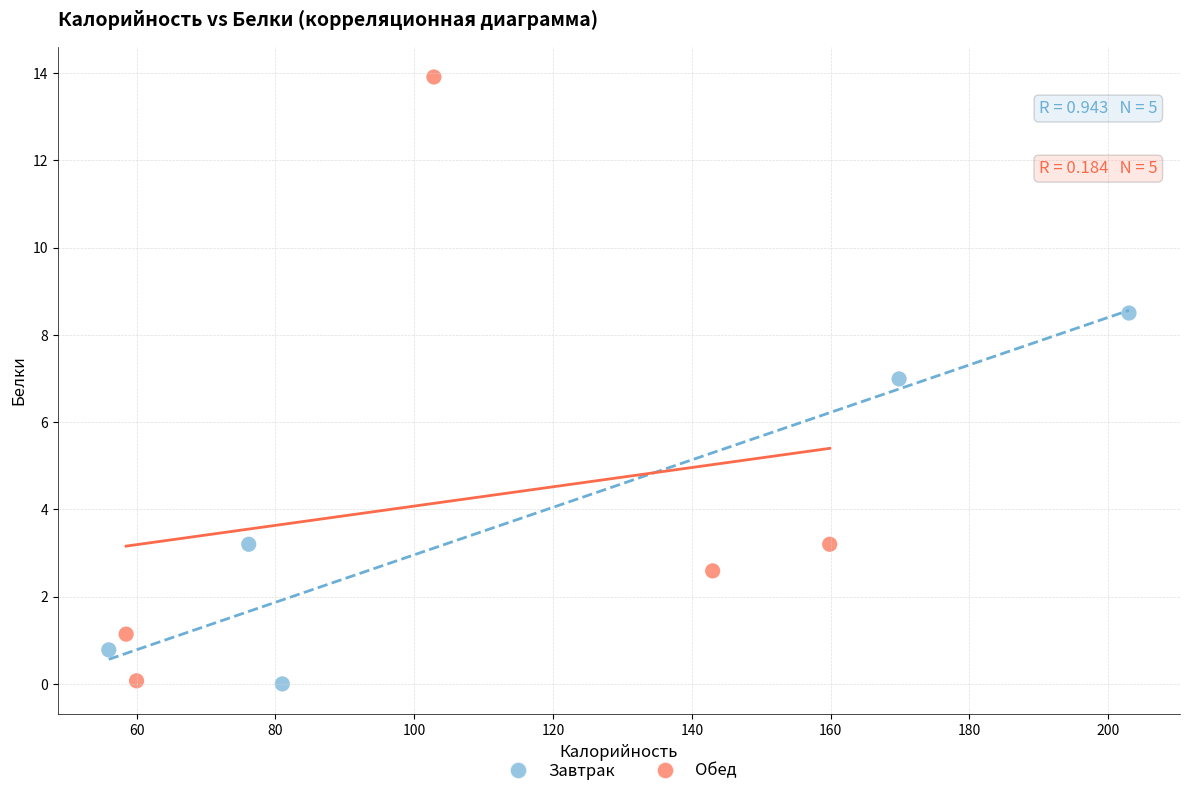

Which series has the widest spread of Y values?

Обед